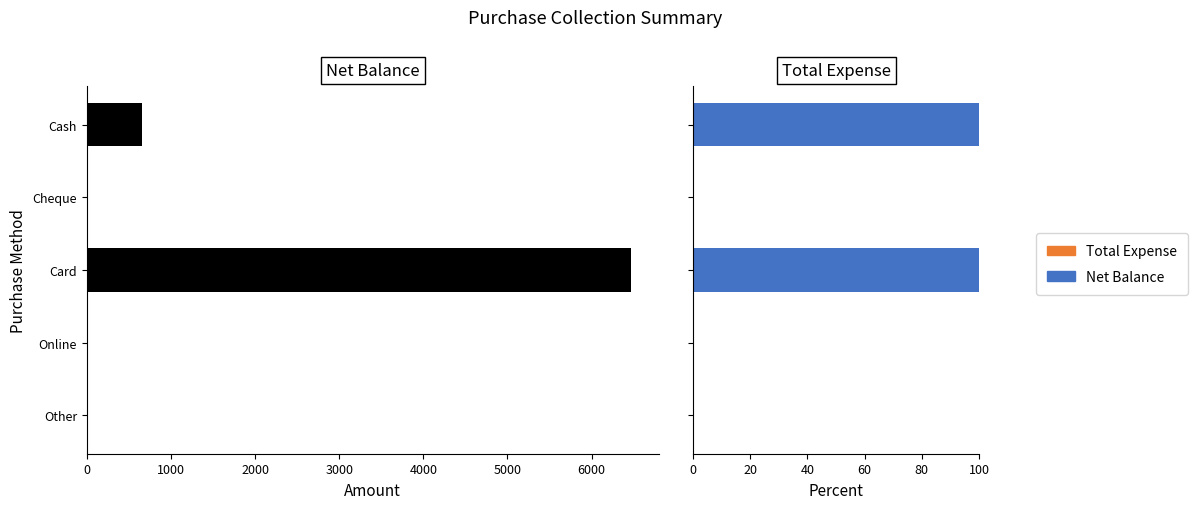

How many bars are there in total?

10